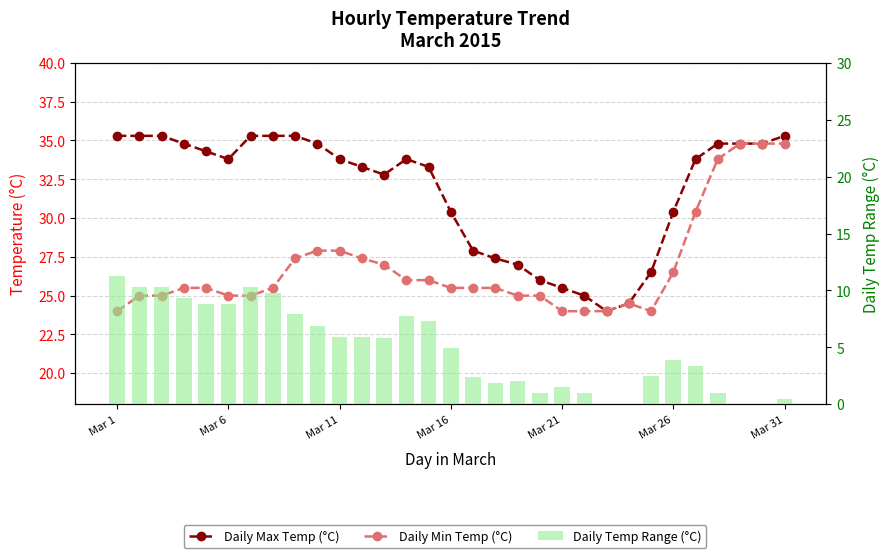

Rank the series at Mar 31 from highest to lowest value.

Daily Max Temp (°C), Daily Min Temp (°C), Daily Temp Range (°C)